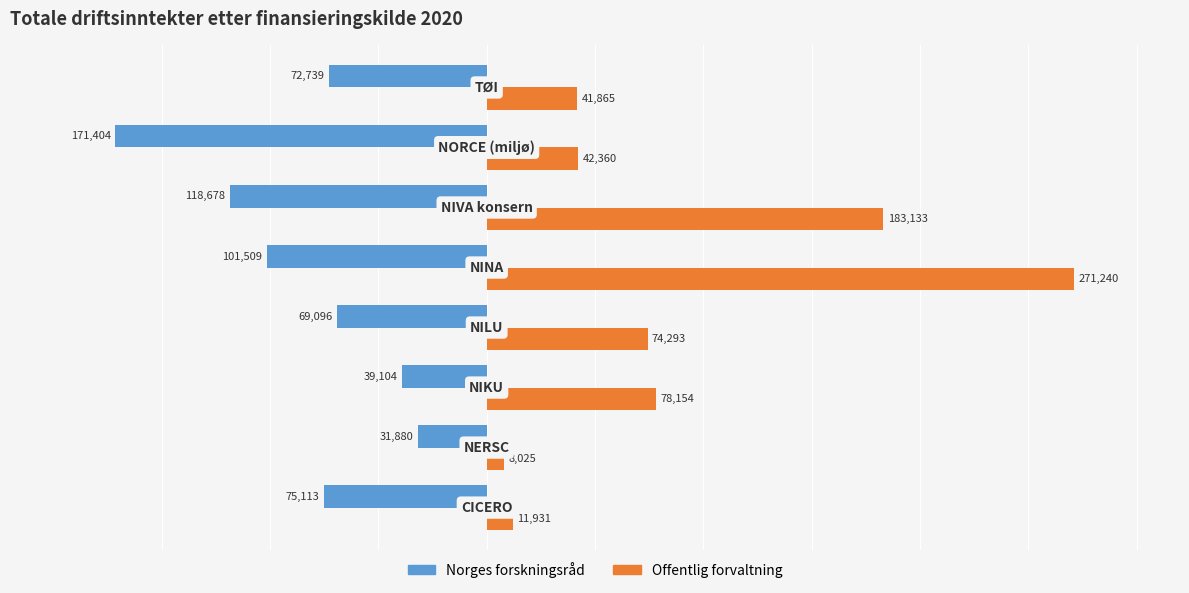

List the series in order of their peak value, highest first.

Offentlig forvaltning, Norges forskningsråd